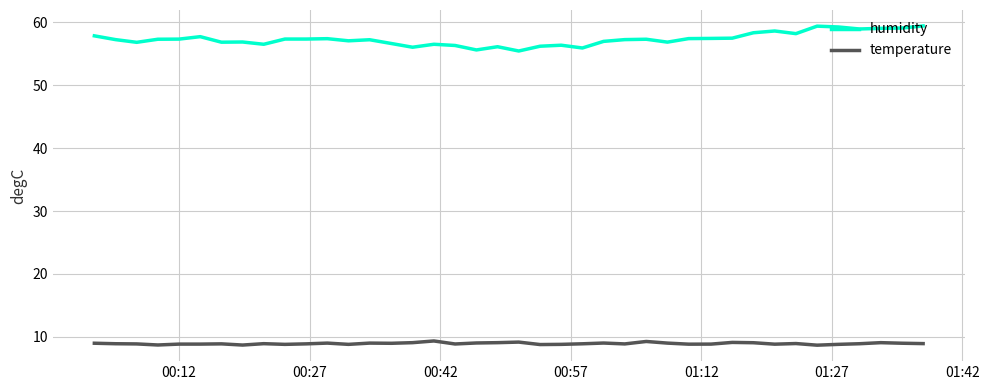

True or false: humidity and temperature intersect in this chart.

False